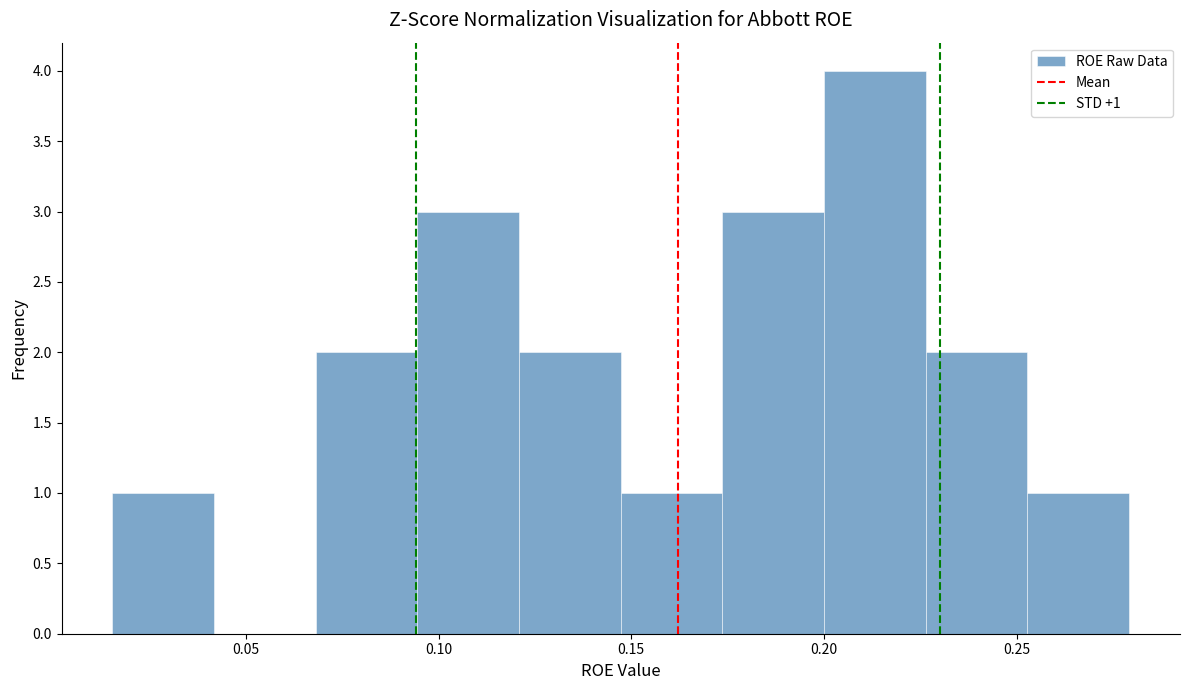

Over which range of the x-axis is the bar tallest?

0.200 to 0.225